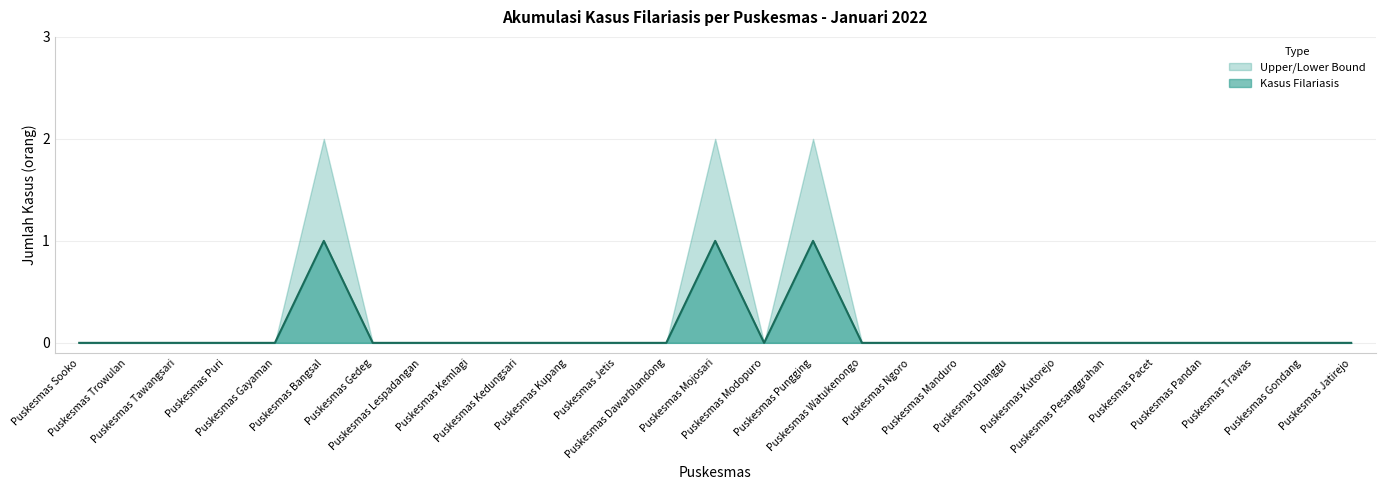

How many lines are shown in the chart?

2